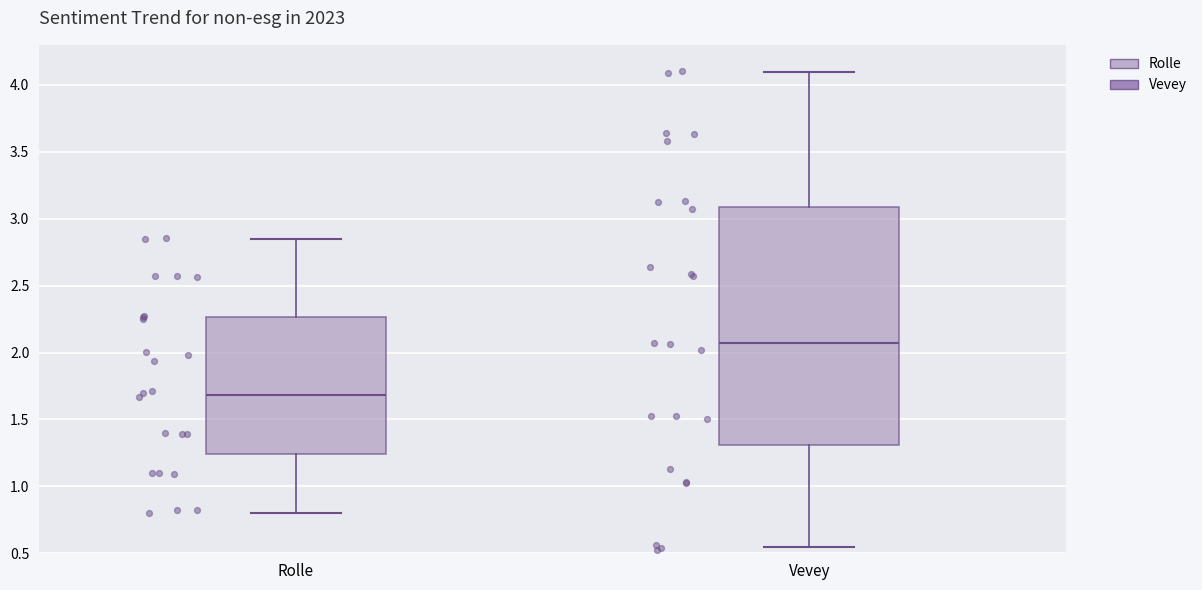

Reading left to right, read every box against the y-axis: the position of its median line, the range the box covers, and the ends of its whiskers. The values are not printed on the chart, so give them approximately, as read against the axis.

Rolle: median 1.70, box 1.25 to 2.25, whiskers 0.80 to 2.85
Vevey: median 2.05, box 1.30 to 3.10, whiskers 0.55 to 4.10